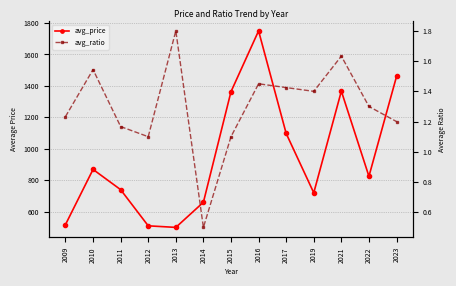

At which category does avg_ratio reach its first local valley?

2012